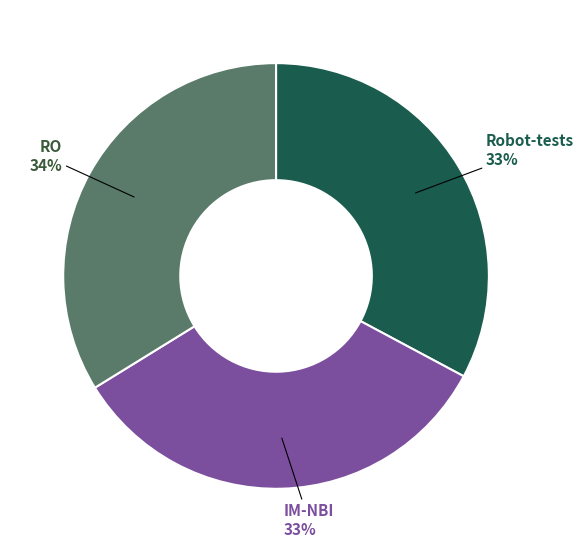

Is Robot-tests the majority of the pie?

No